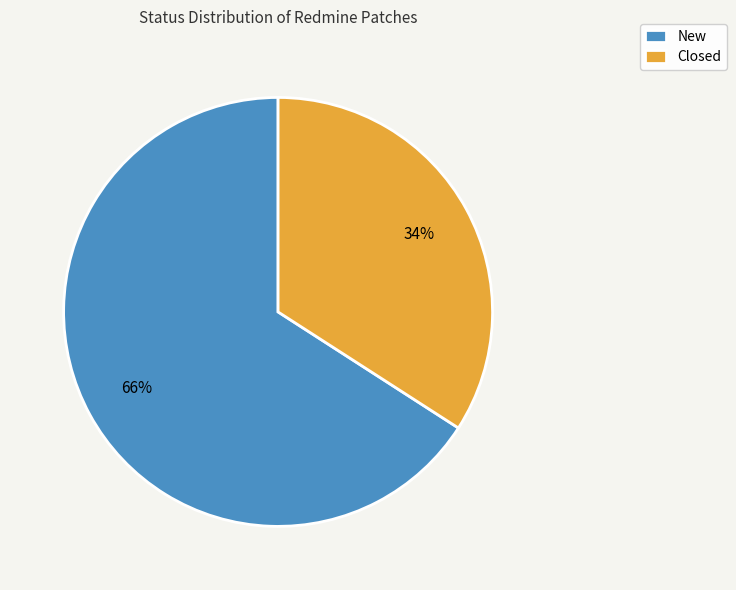

Does New represent more than half of the total?

Yes